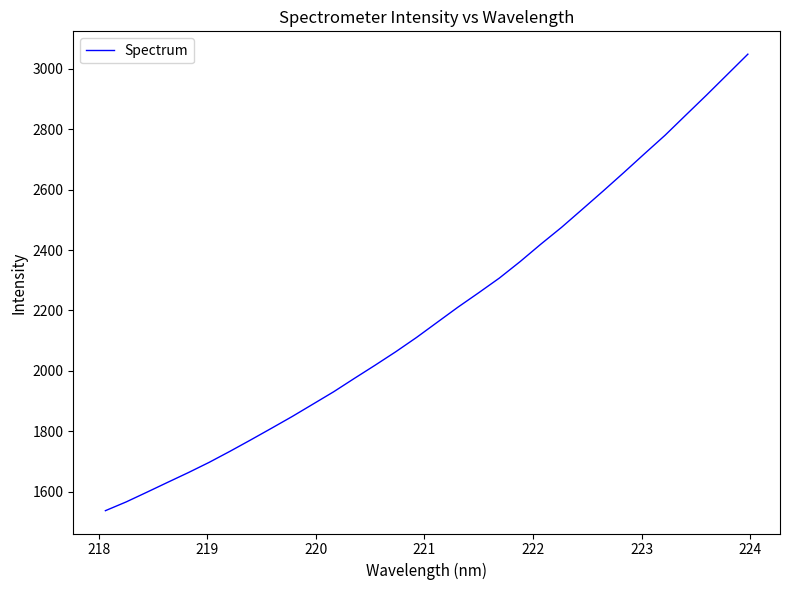

What is the smallest value displayed?

1536.5